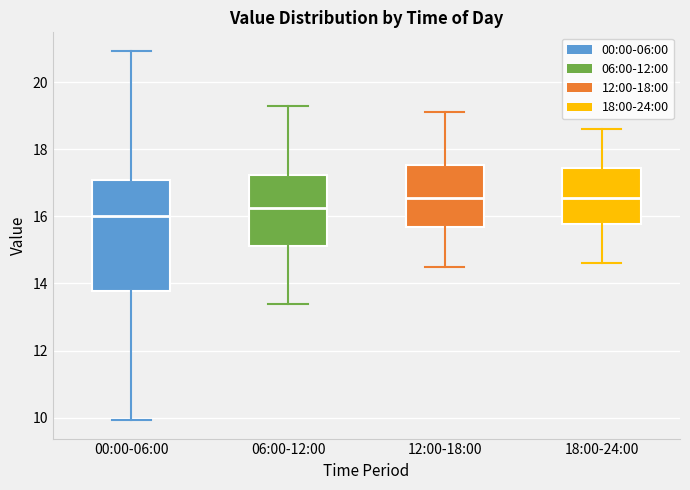

Which box is the tallest, from its lower edge to its upper edge?

00:00-06:00